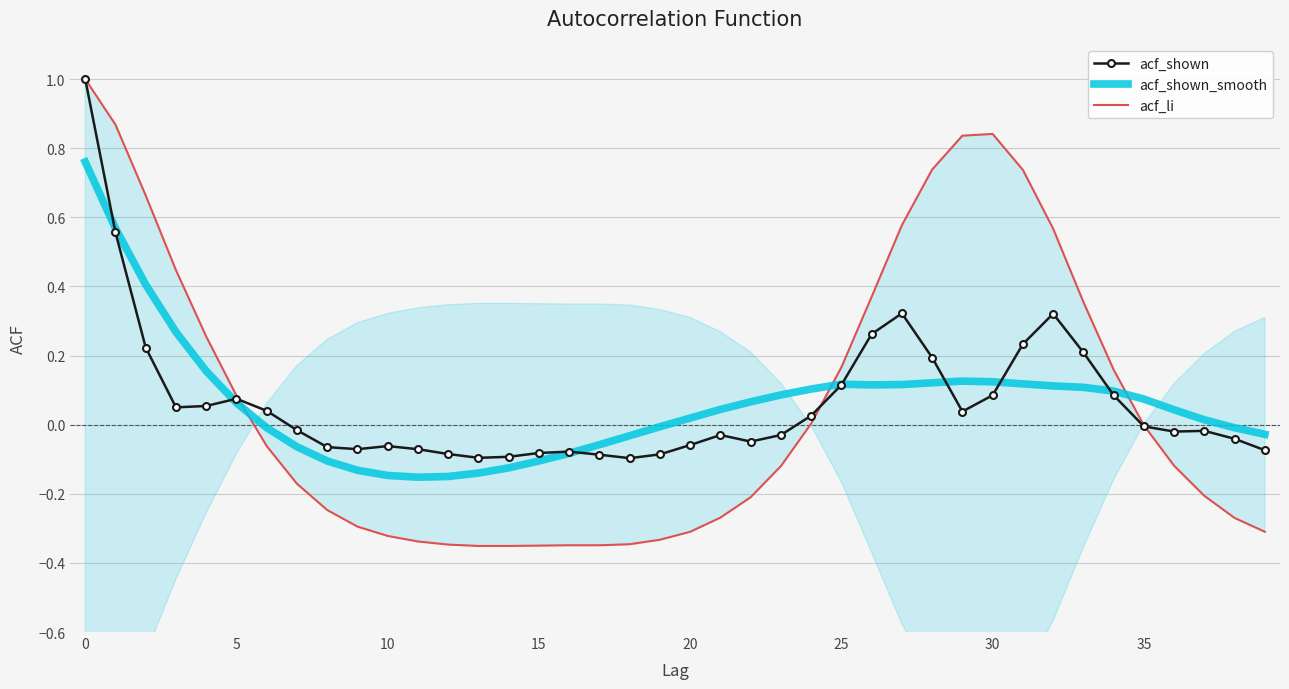

What is the maximum value for acf_shown?

1.0